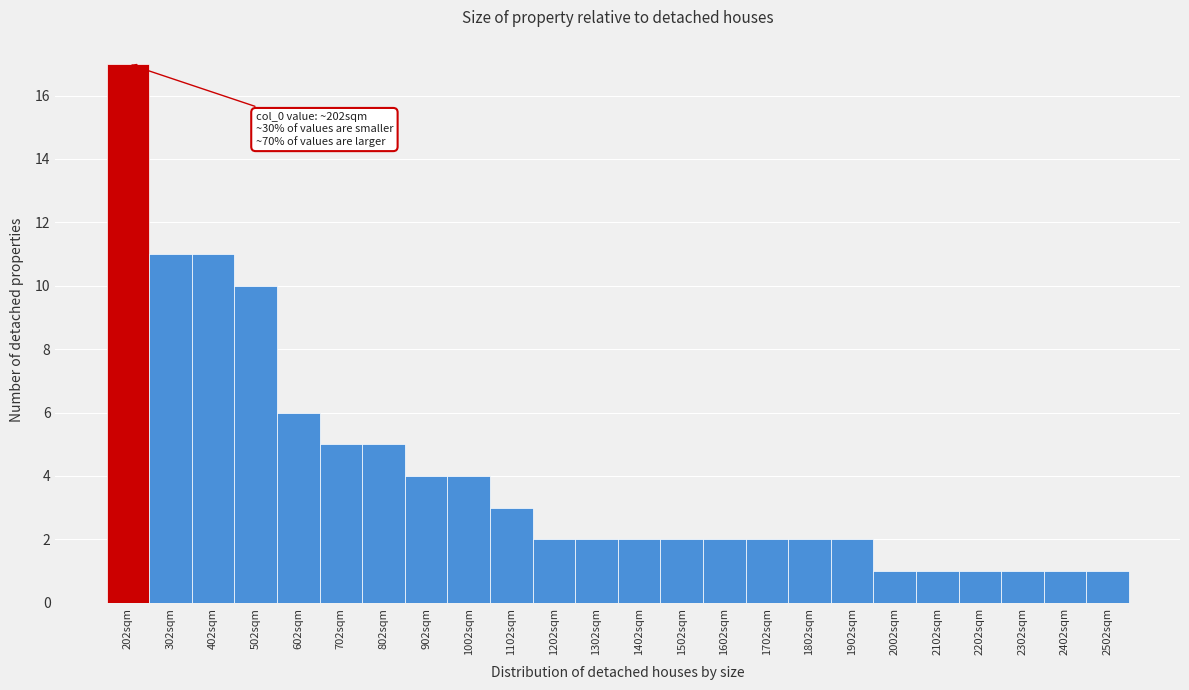

Which range on the x-axis has the tallest bar?

152 to 252